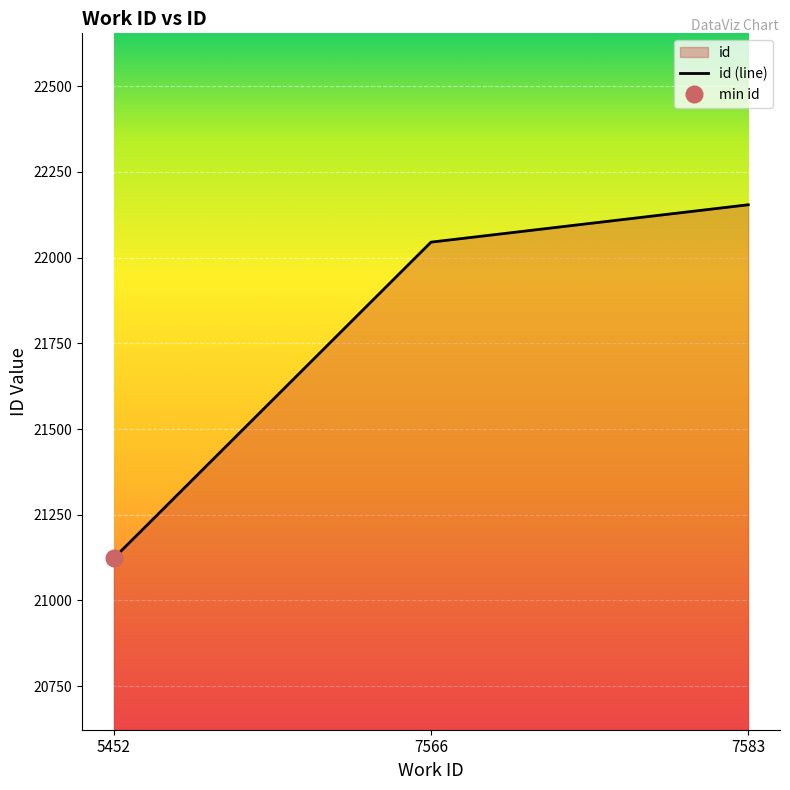

Approximately how many times larger is the value at 7566 compared to 5452?

1.0